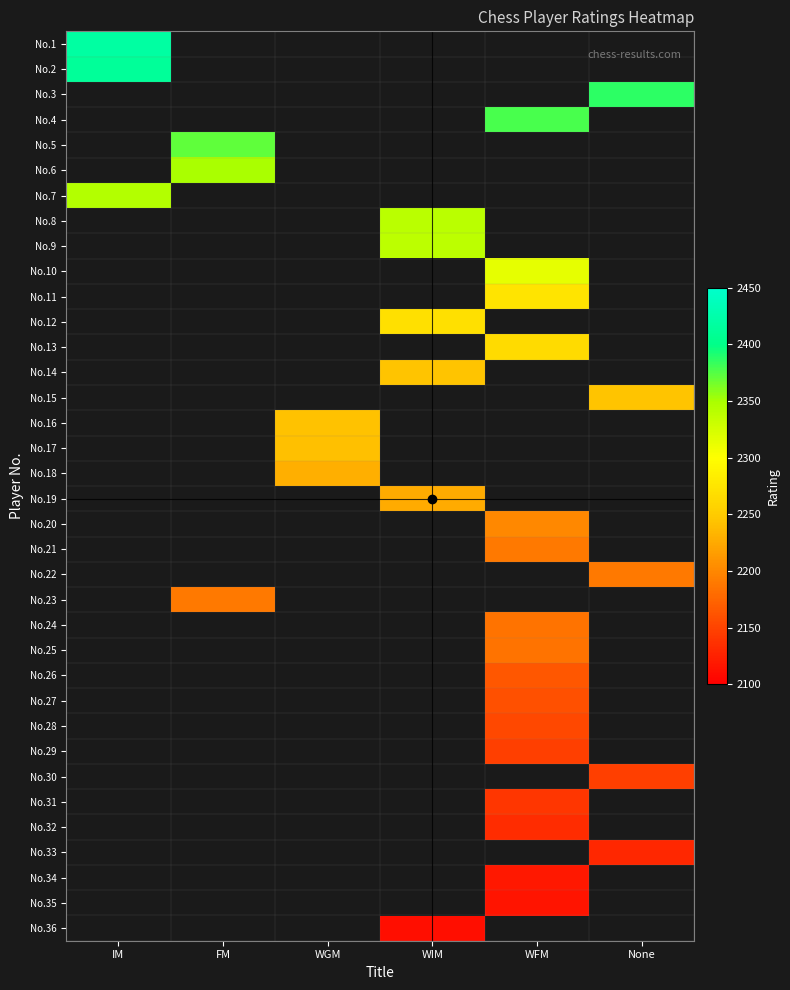

At which category is the sum across all series the highest?

WFM